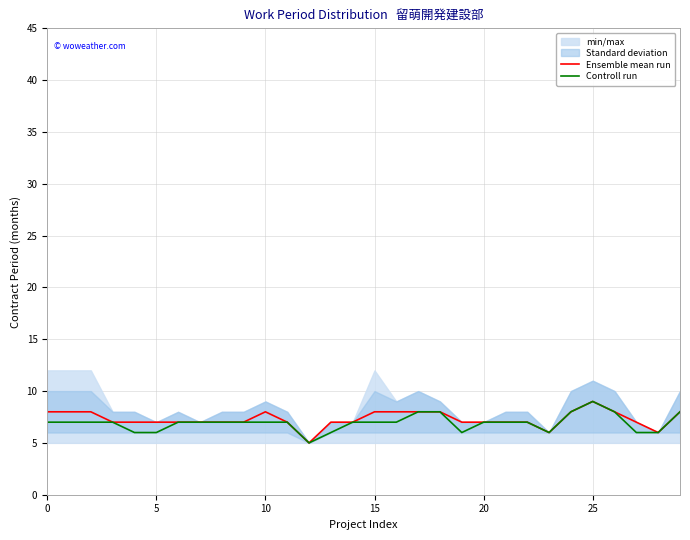

How many data points in Controll run are less than 7?

8